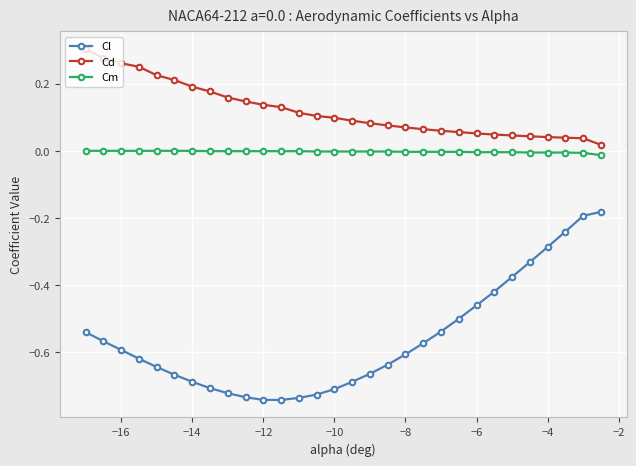

Rank the series by their maximum value, from highest to lowest.

Cd, Cm, Cl